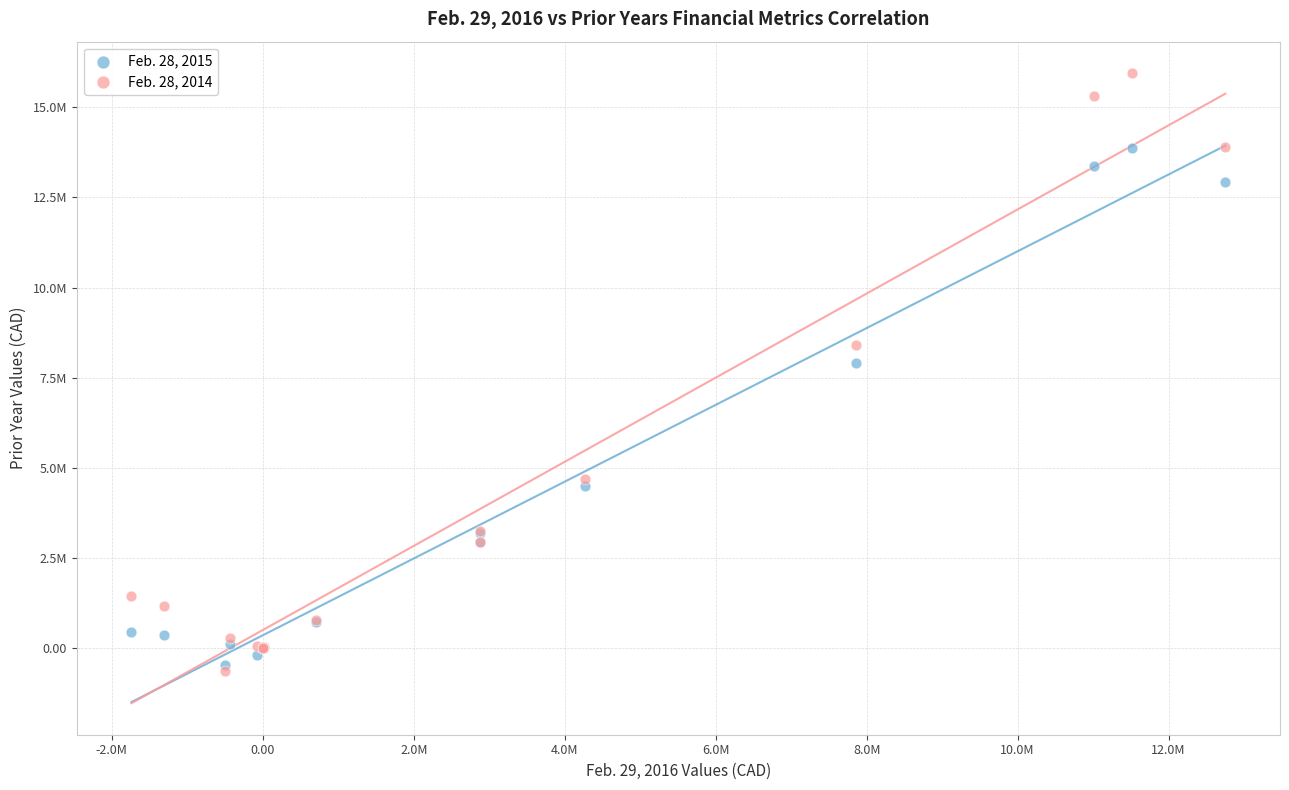

Which series has the largest Y range (max minus min)?

Feb. 28, 2014